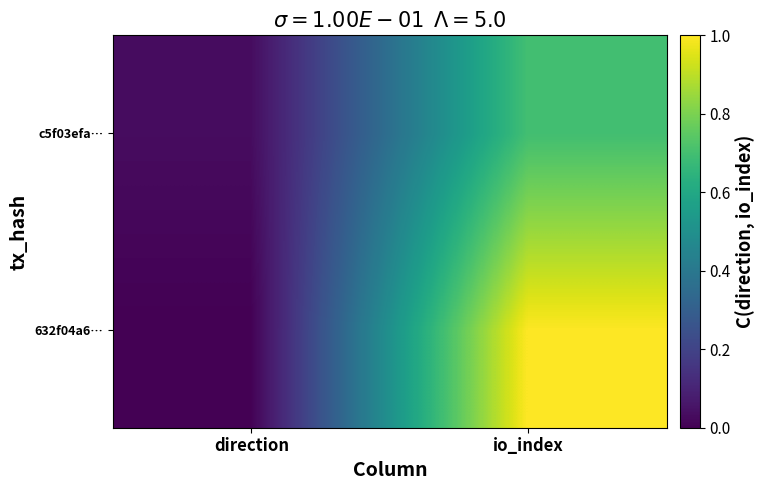

Between io_index and direction, which is larger?

io_index